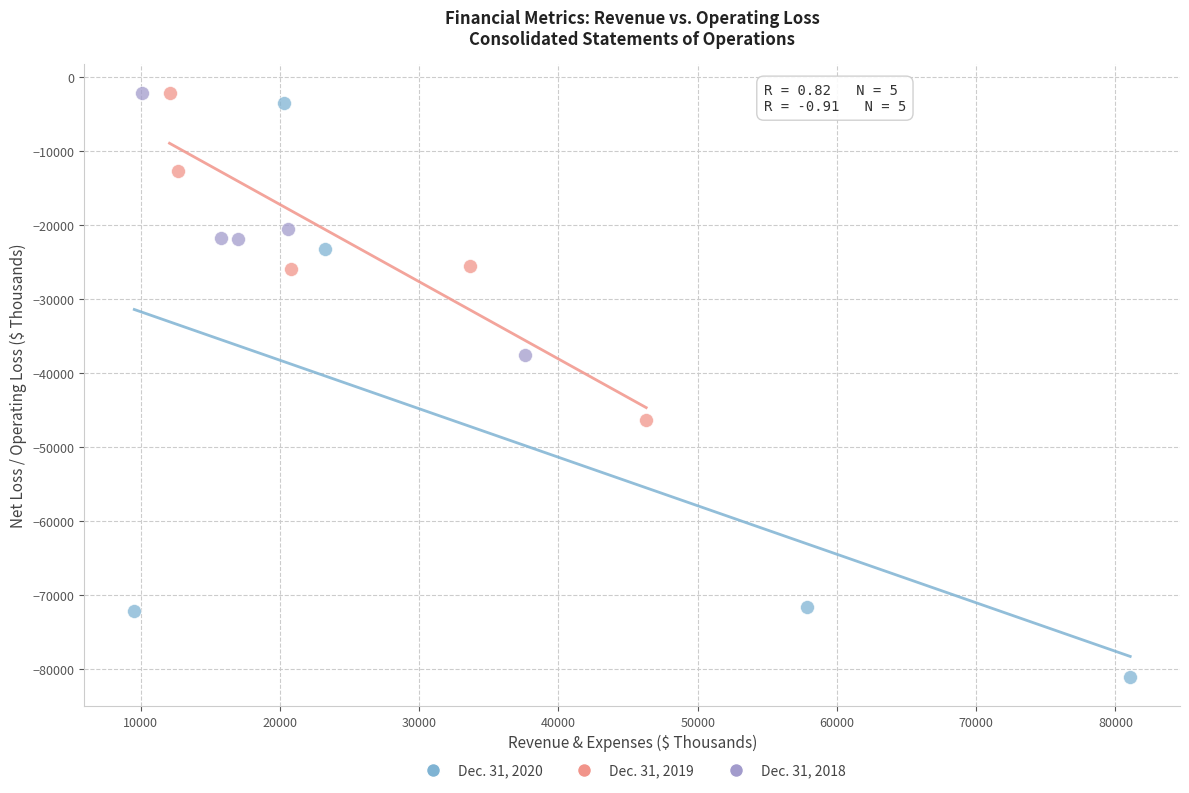

Which series has the largest Y range (max minus min)?

Dec. 31, 2020